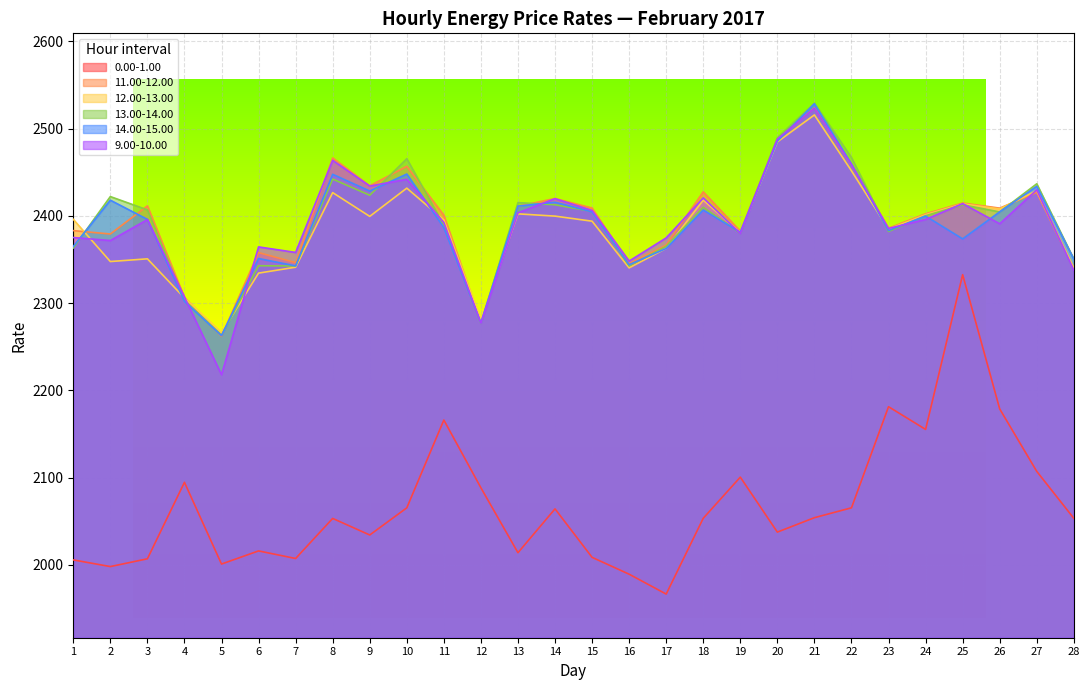

At which category does 12.00-13.00 reach its first local valley?

2